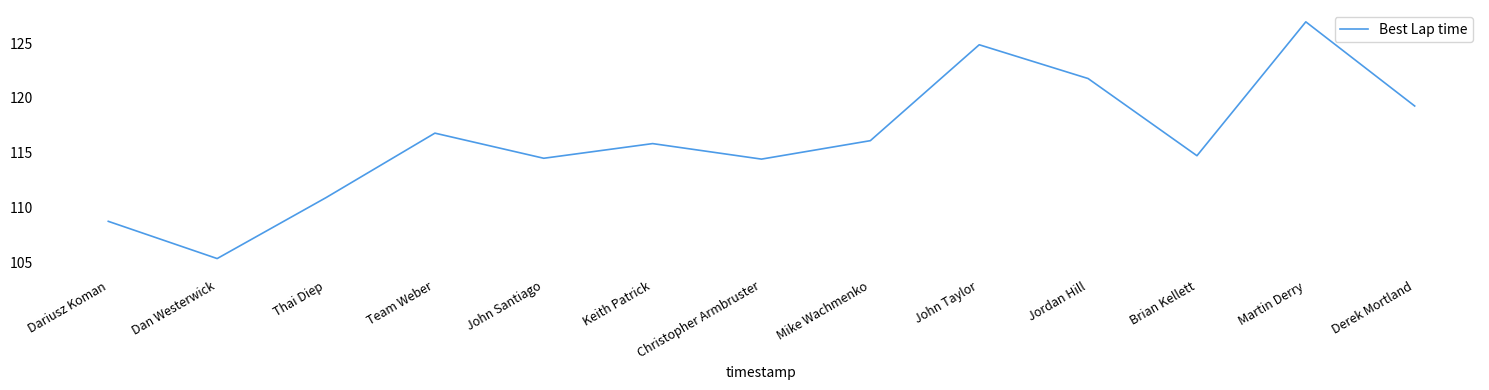

What is the approximate value at Derek Mortland?

119.3